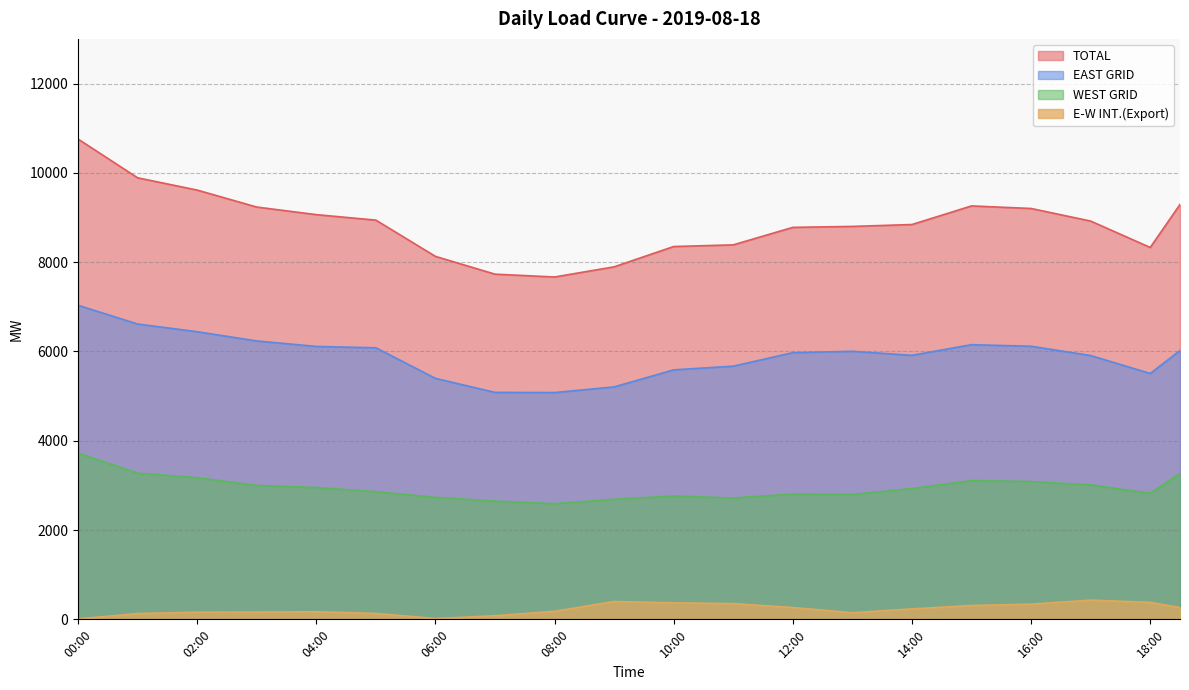

List the labels in order of WEST GRID value, smallest first.

08:00, 07:30, 08:30, 07:00, 09:00, 06:30, 11:00, 09:30, 06:00, 10:30, 11:30, 10:00, 05:30, 13:00, 12:30, 12:00, 18:00, 05:00, 13:30, 04:30, 17:30, 14:00, 04:00, 03:30, 03:00, 17:00, 14:30, 16:30, 02:30, 16:00, 15:30, 15:00, 02:00, 01:30, 18:30, 01:00, 00:30, 00:00